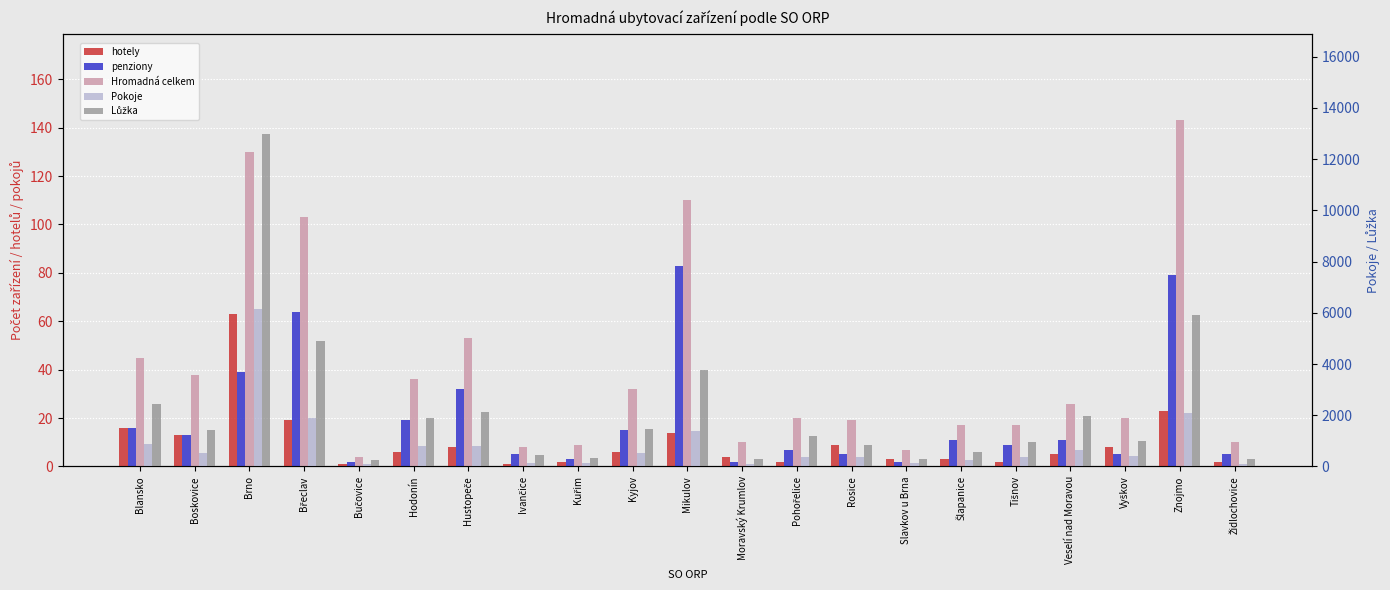

Which series has the largest total across all categories?

Lůžka